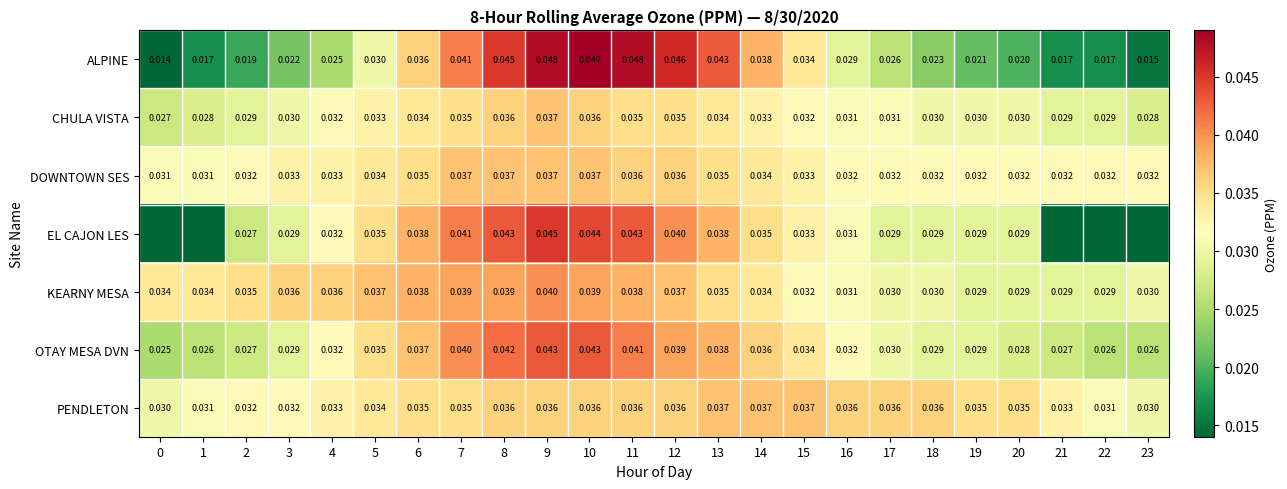

What is the total value across all series at 9?

0.3